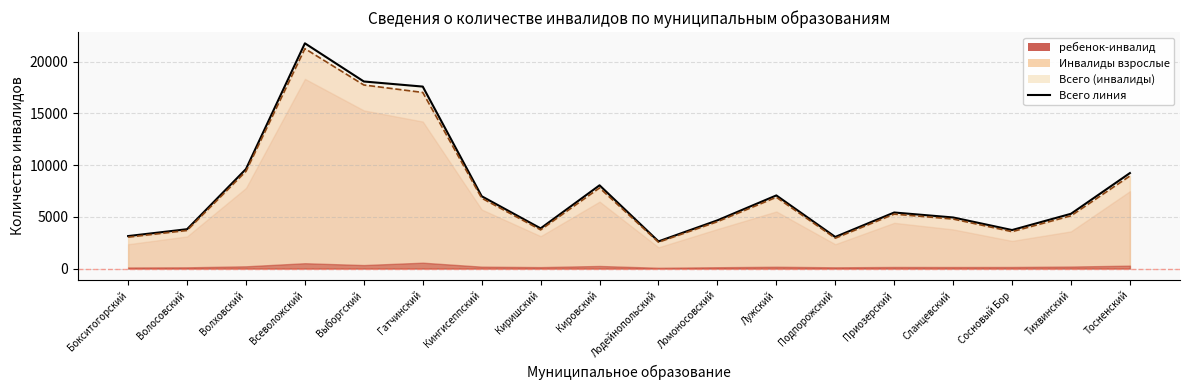

Is the value of Взрослые линия at Кировский greater than the value of Всего линия at Тосненский?

No